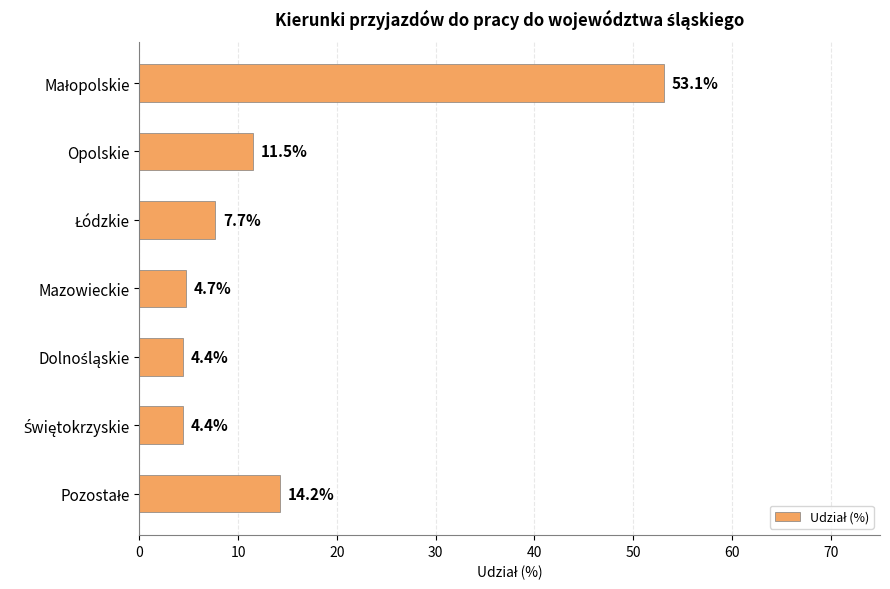

What position from the top is Opolskie?

2